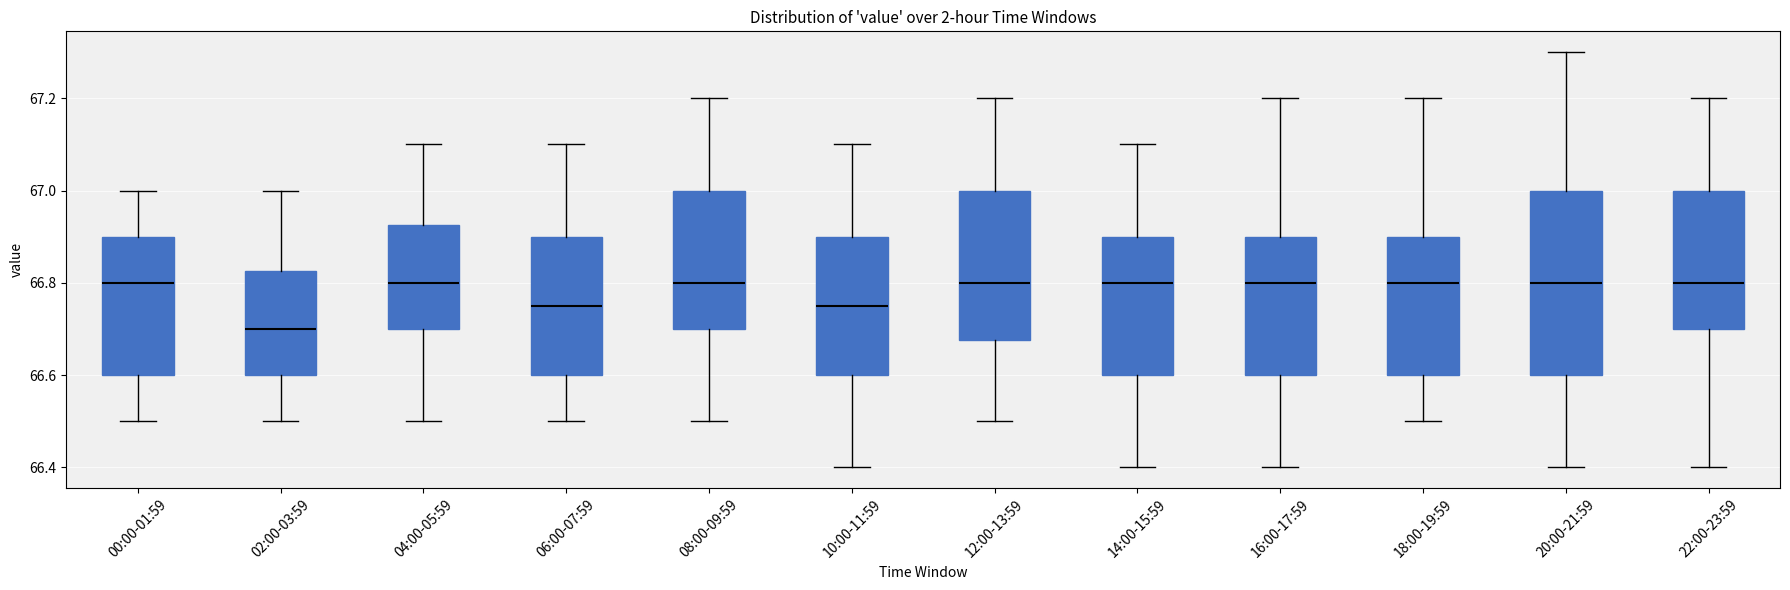

Which box's median line is the lowest?

02:00-03:59